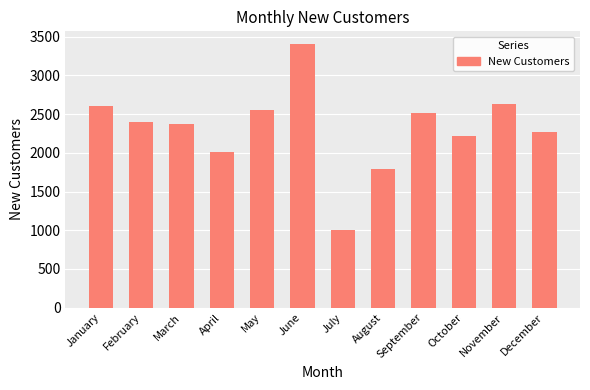

What is the ratio of the value at January to the value at August?

1.4